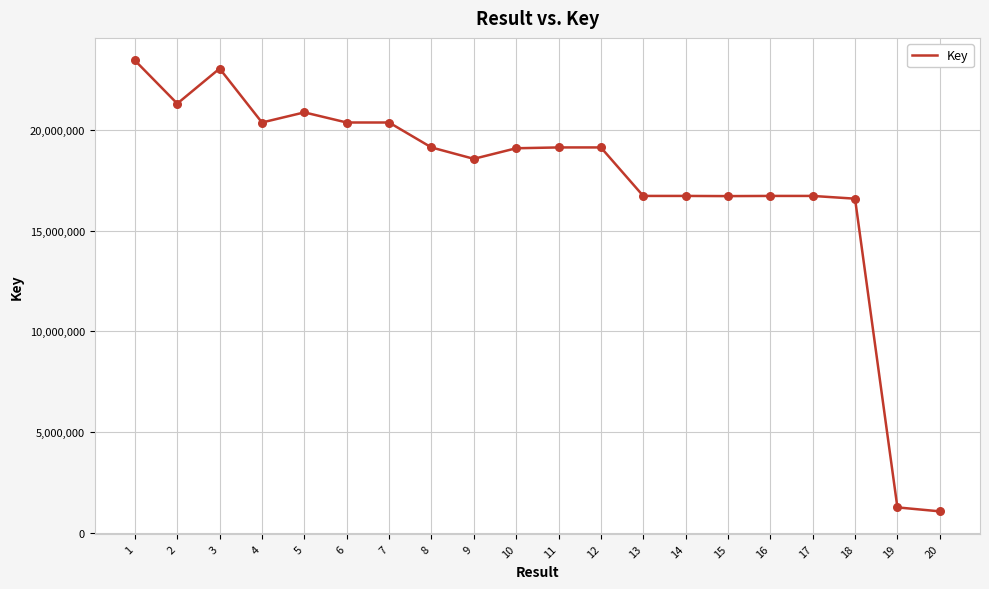

What is the ratio of the value at 1 to the value at 15?

1.4